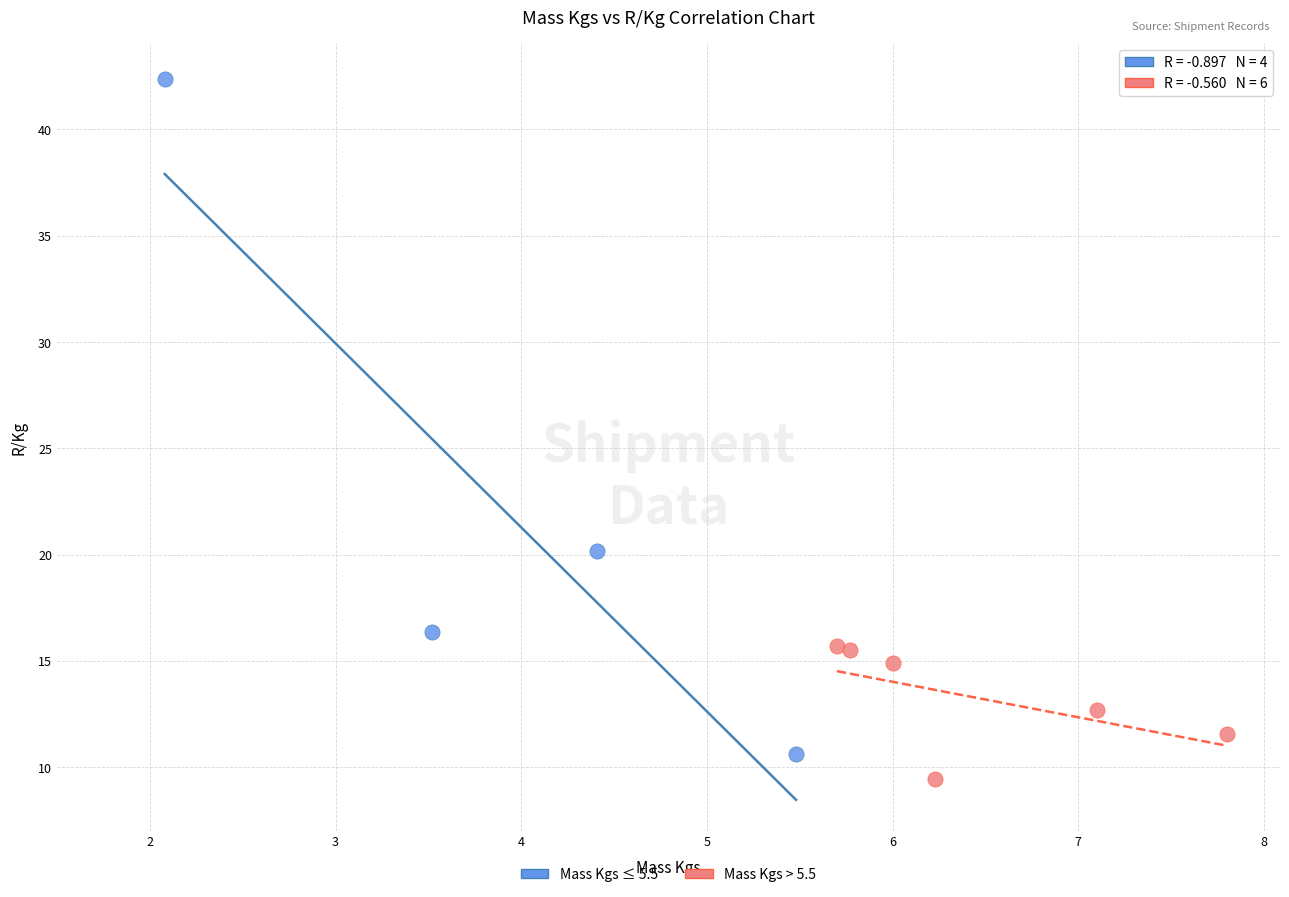

Which series reaches the maximum Y coordinate?

Mass Kgs ≤ 5.5